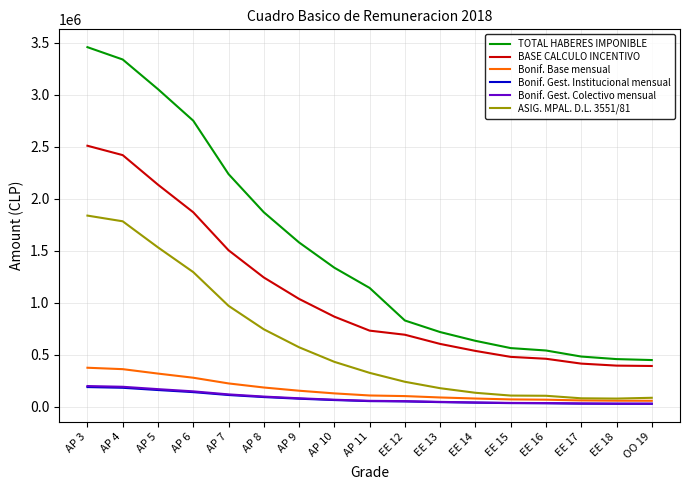

Does the chart have visible grid lines?

Yes